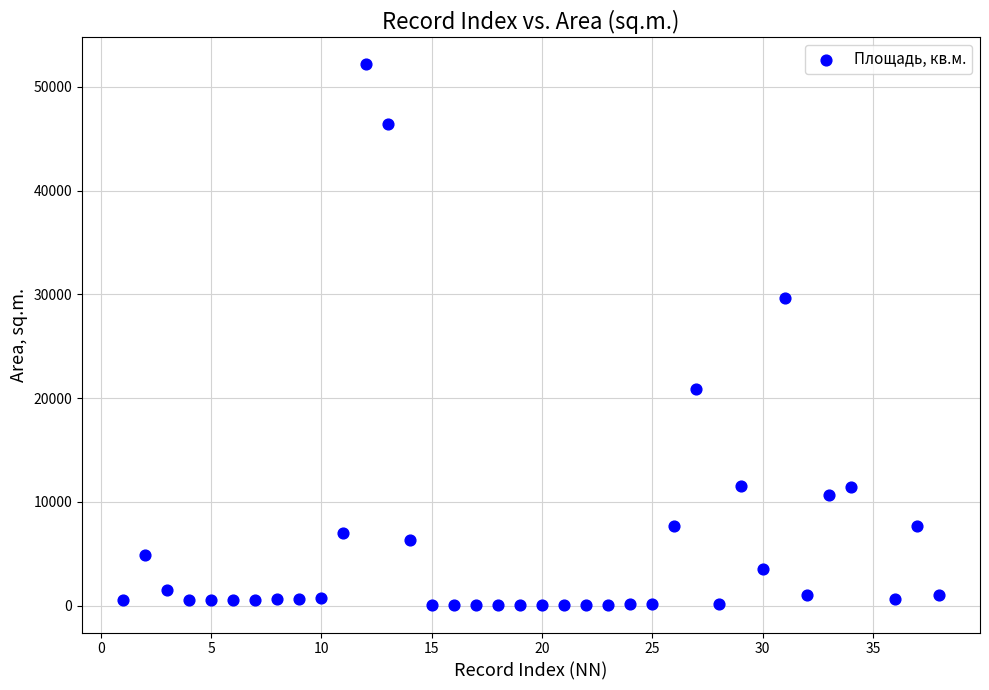

What Y value in the scatter plot is closest to 26078?

29668